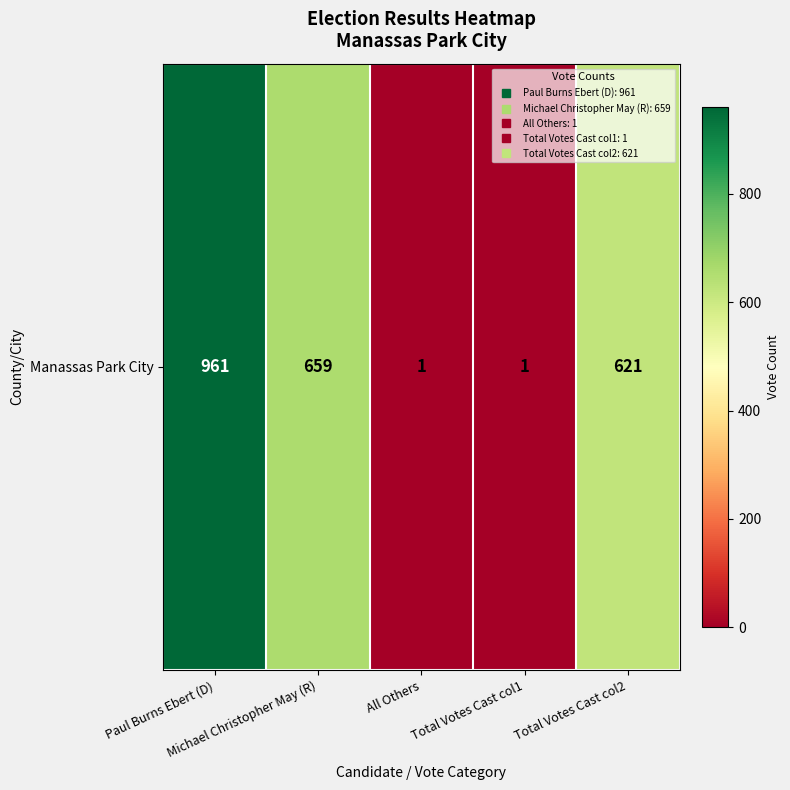

How many data points does each series have?

5